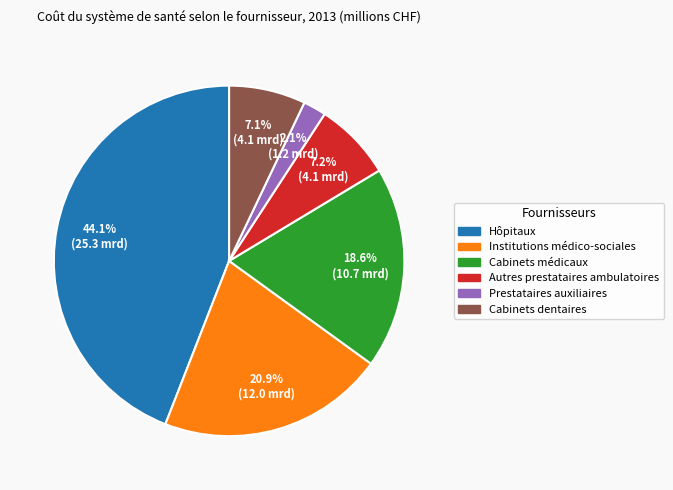

True or false: Hôpitaux accounts for 35% of the total.

False